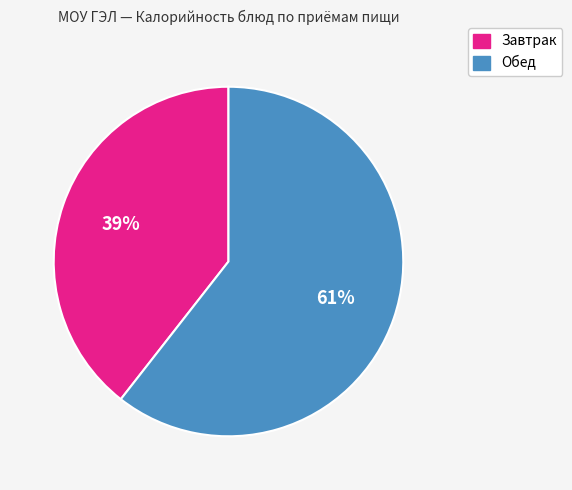

Is there any slice that represents more than half of the pie?

Yes